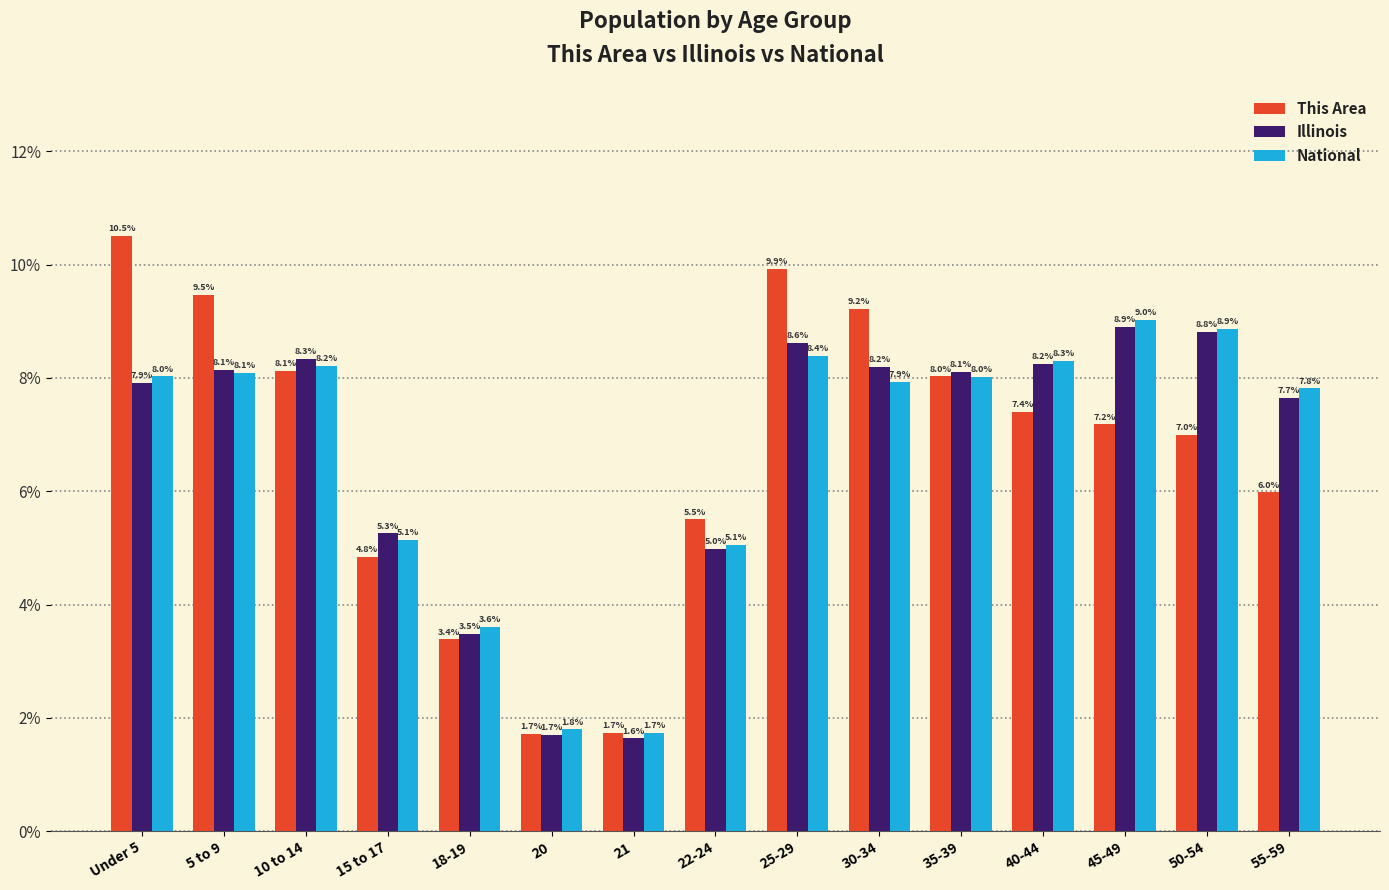

What is the difference between the highest and lowest values at 40-44?

0.9